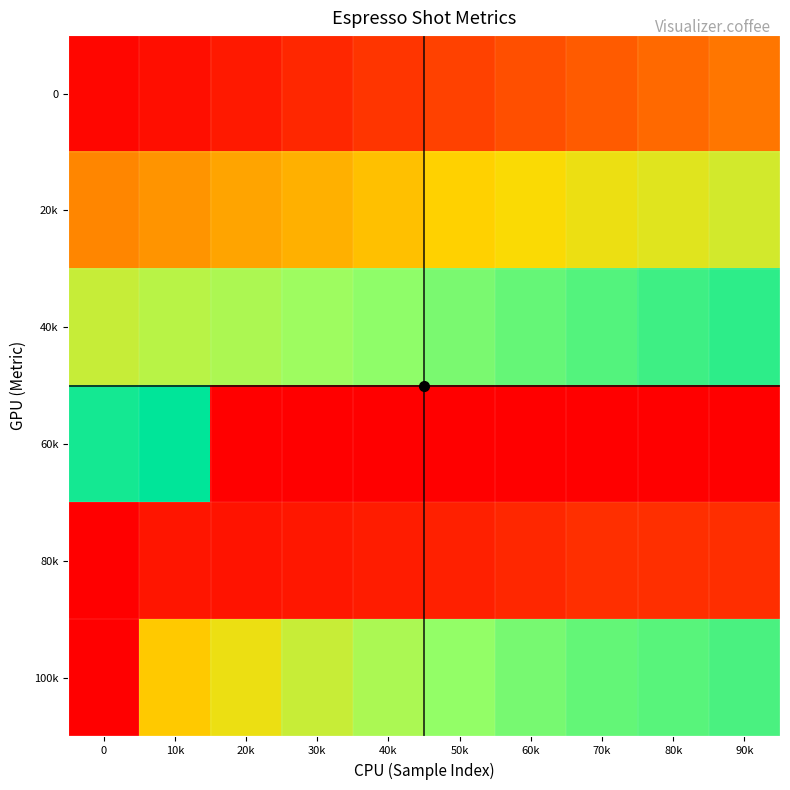

Between 0 and 70k, which series saw the biggest shift?

60k